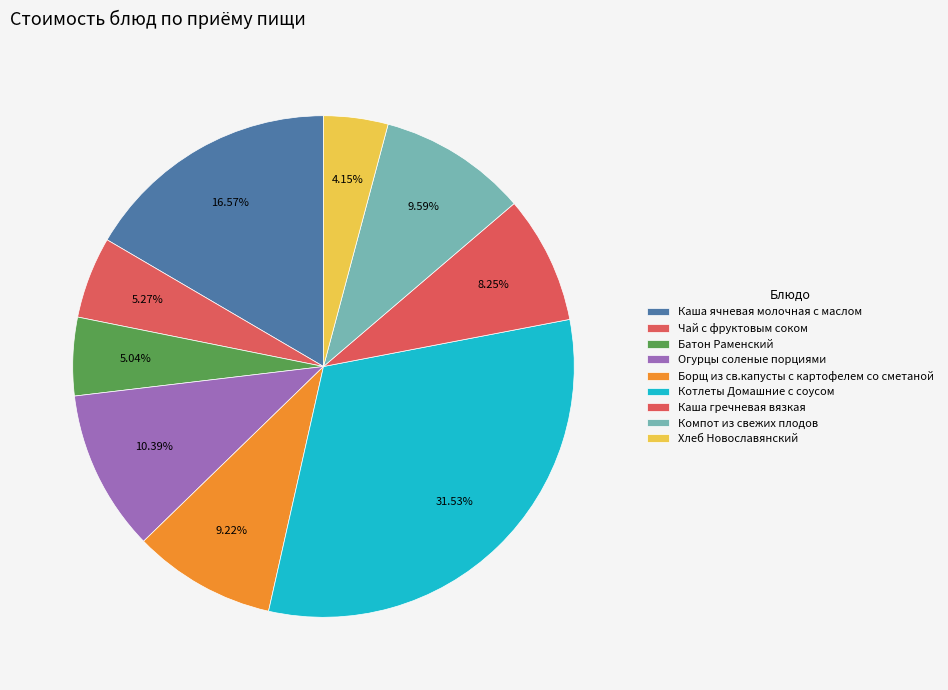

Rank the categories by value from lowest to highest.

Хлеб Новославянский, Батон Раменский, Чай с фруктовым соком, Каша гречневая вязкая, Борщ из св.капусты с картофелем со сметаной, Компот из свежих плодов, Огурцы соленые порциями, Каша ячневая молочная с маслом, Котлеты Домашние с соусом